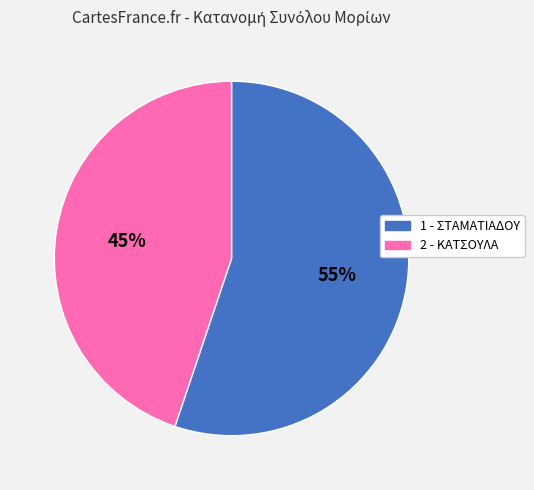

How many slices are in this pie chart?

2